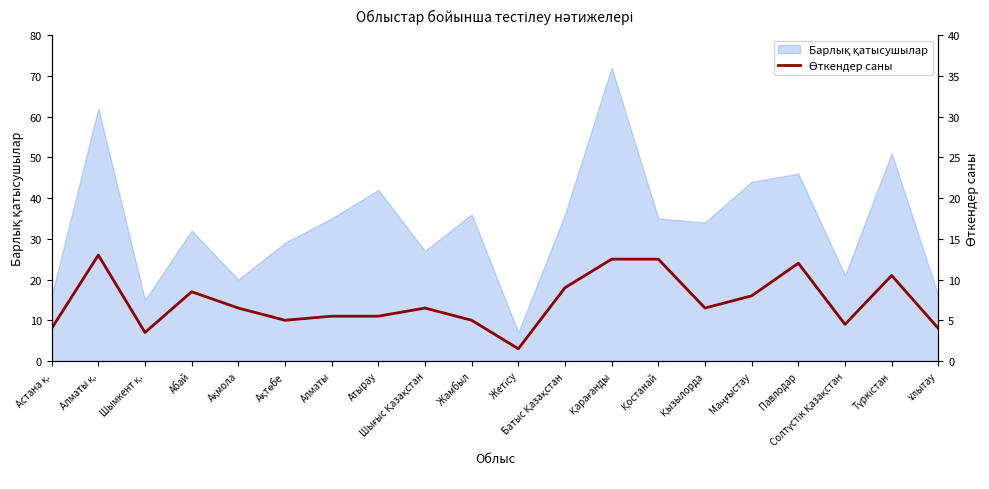

Which has a higher value, Ақтөбе or Шығыс Қазақстан?

Шығыс Қазақстан